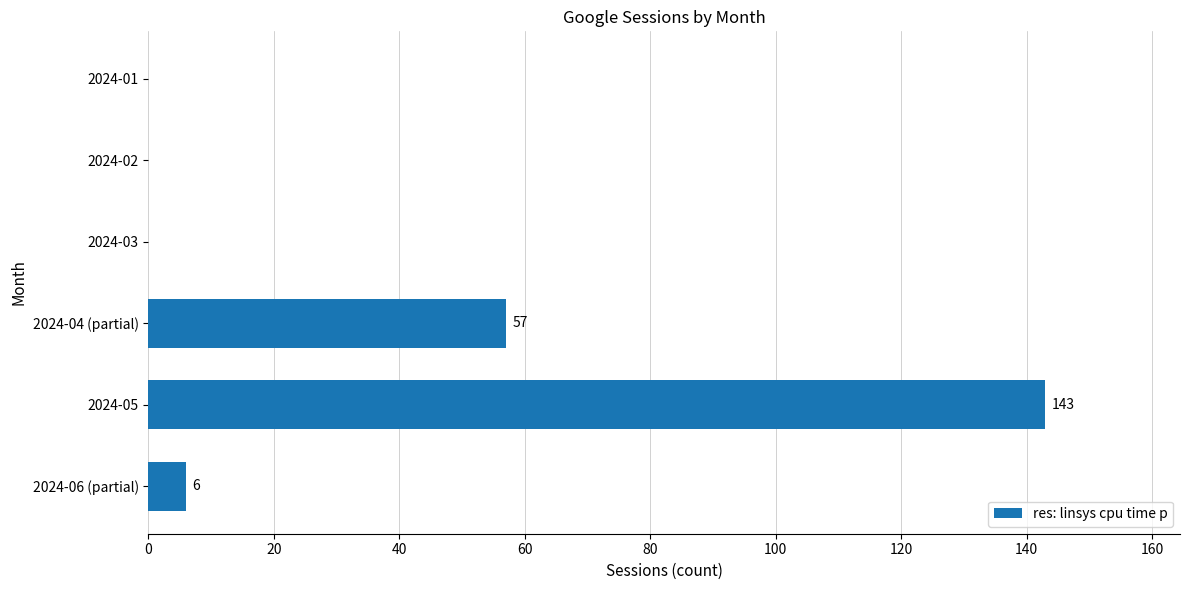

Reading top to bottom, list all the values displayed in this chart.

2024-01=0	2024-02=0	2024-03=0	2024-04 (partial)=57	2024-05=143	2024-06 (partial)=6